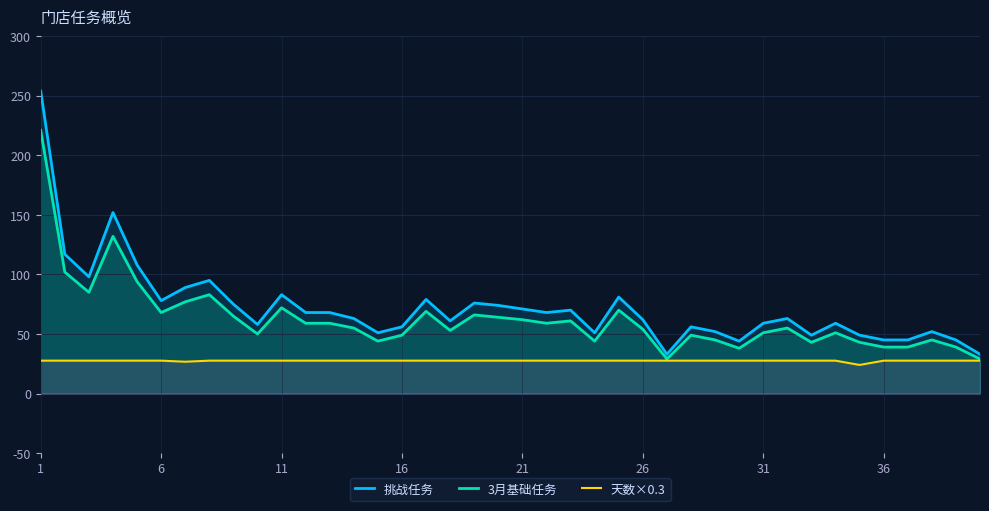

Rank the series by their average value, from lowest to highest.

天数×0.3, 3月基础任务, 挑战任务